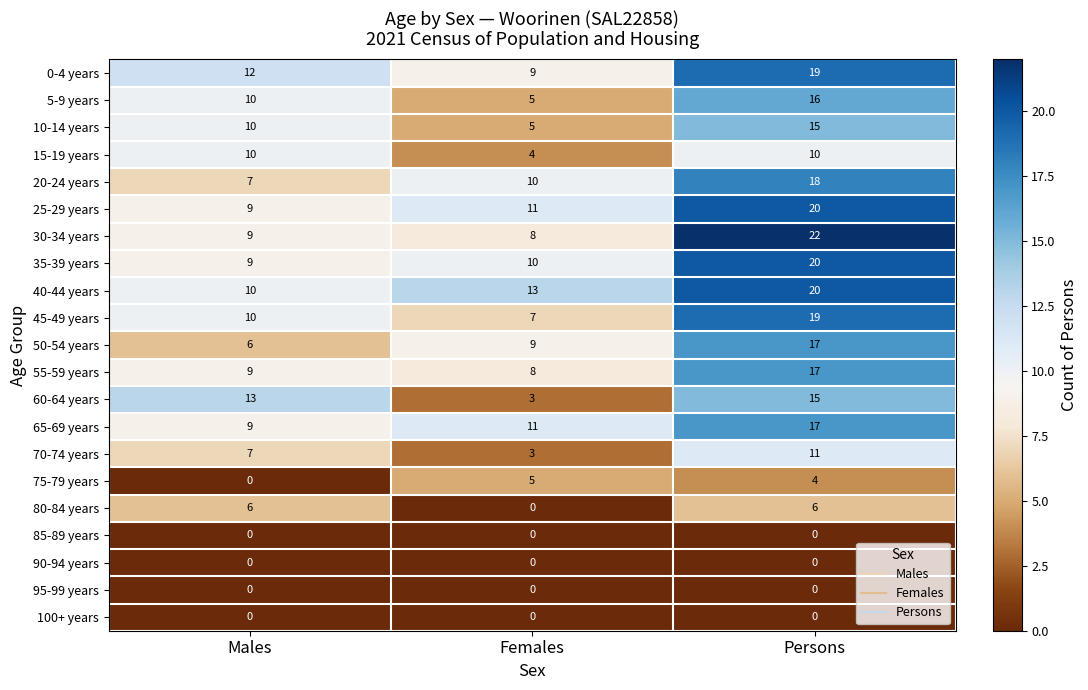

Which series has the largest range (max minus min)?

30-34 years